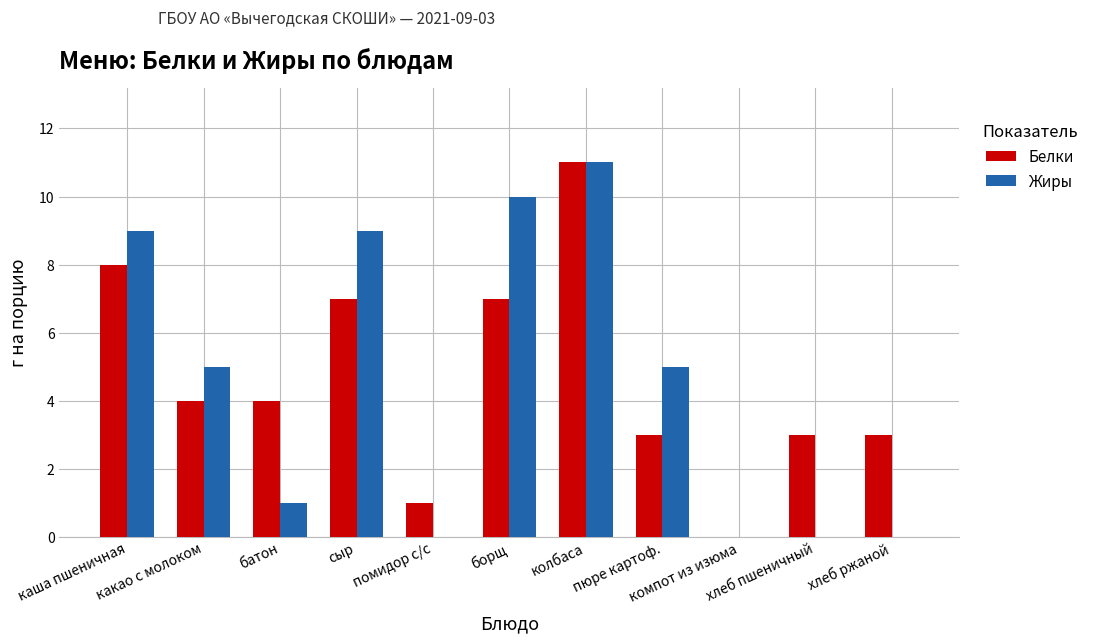

The value of Белки at каша пшеничная is 8. True or false?

True